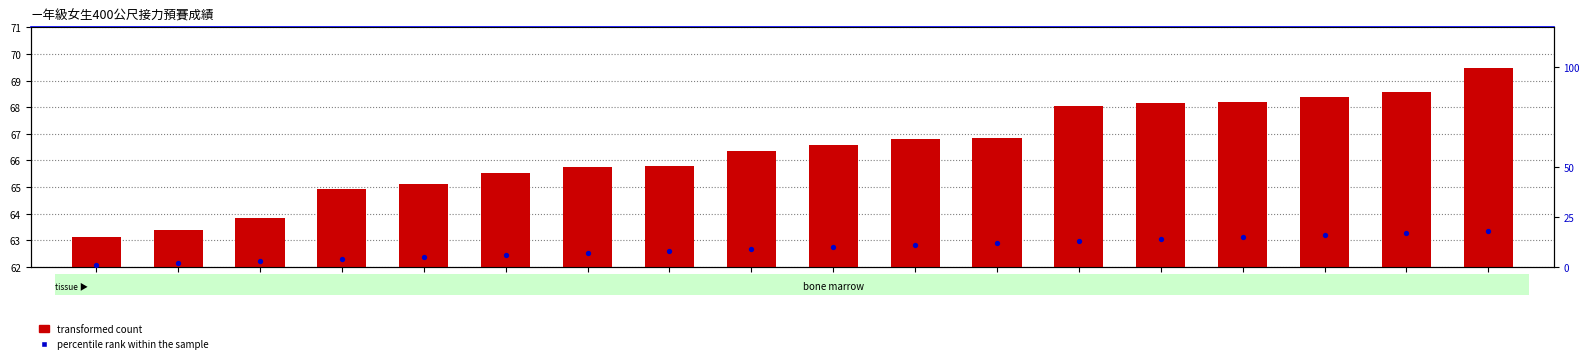

At which category is the sum across all series the highest?

117